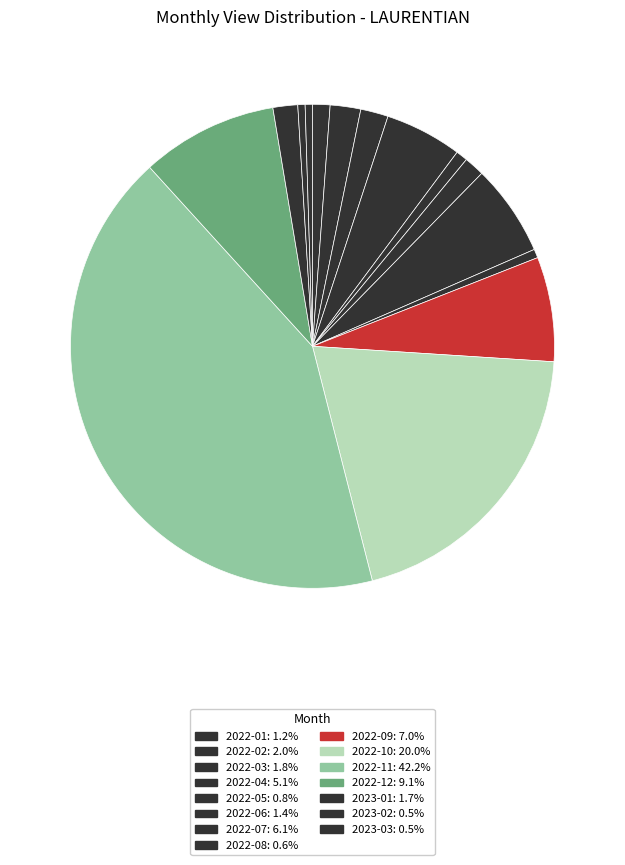

Count the number of slices in the pie.

15